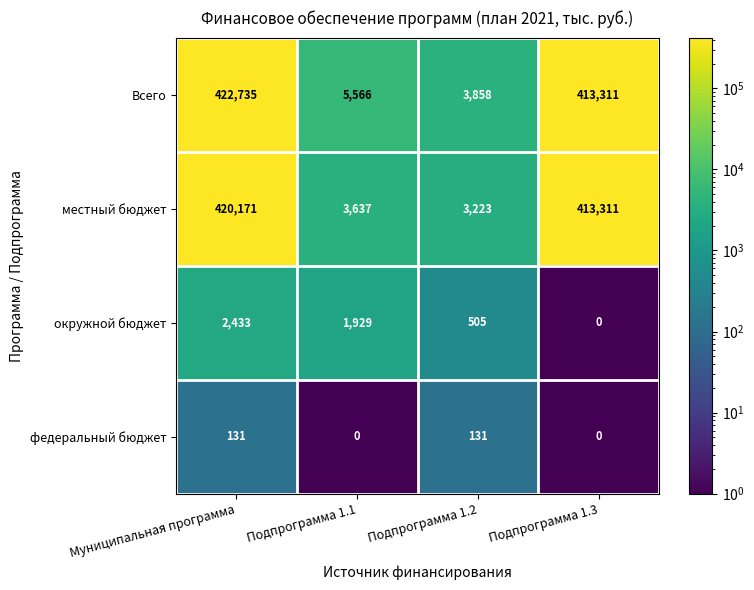

At which label is местный бюджет closest to 211697?

Подпрограмма 1.3